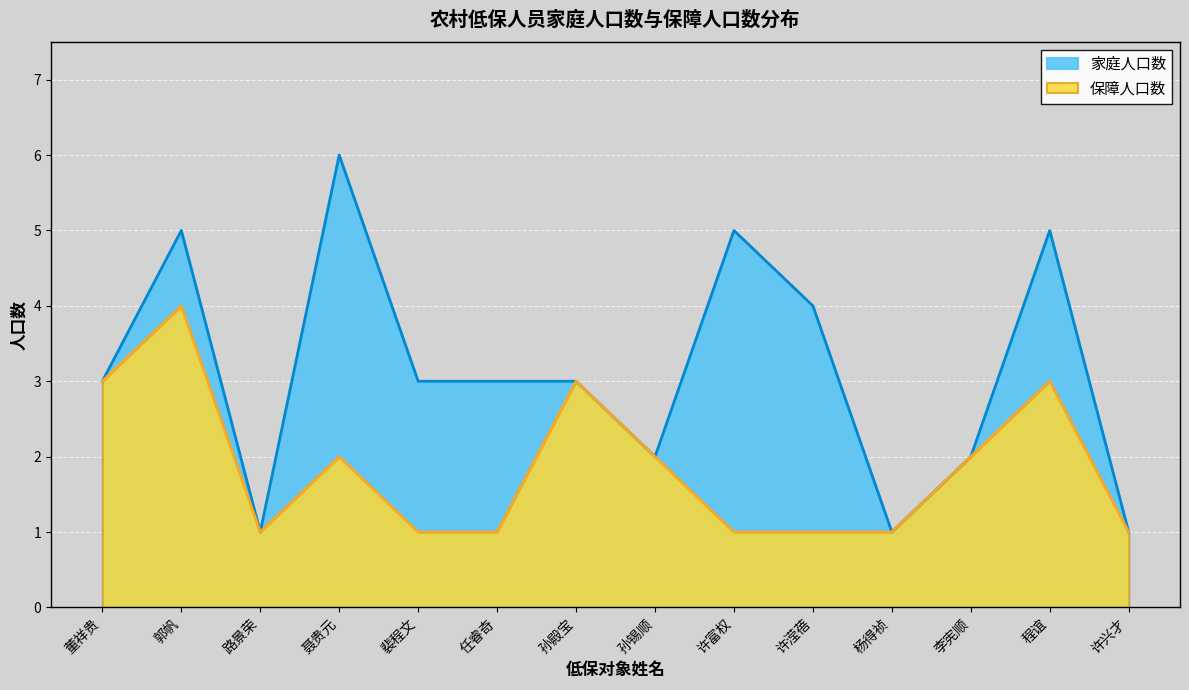

List the series in order of their overall mean, lowest first.

保障人口数, 家庭人口数